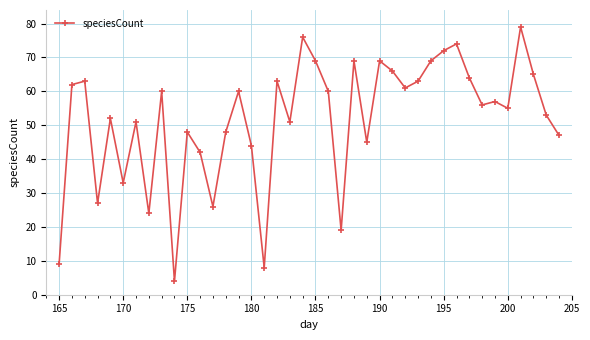

What is the sum of all values?

2063